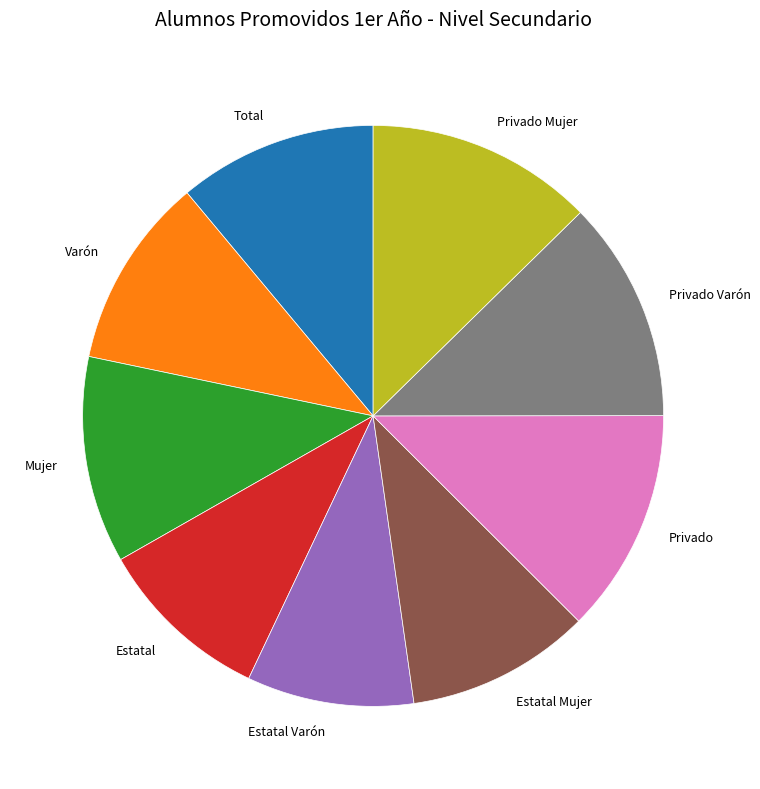

True or false: Estatal Mujer accounts for 21% of the total.

False